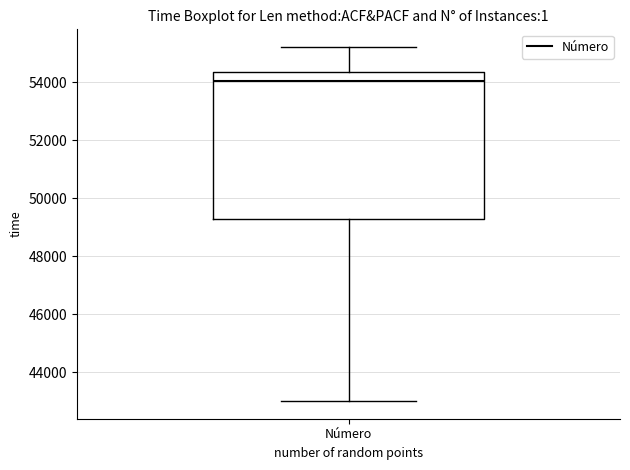

Read this box plot against the y-axis: the position of the median line, the range covered by the box, and the ends of both whiskers. The values are not printed on the chart, so give them approximately, as read against the axis.

median 54000, box 49200 to 54400, whiskers 43000 to 55200